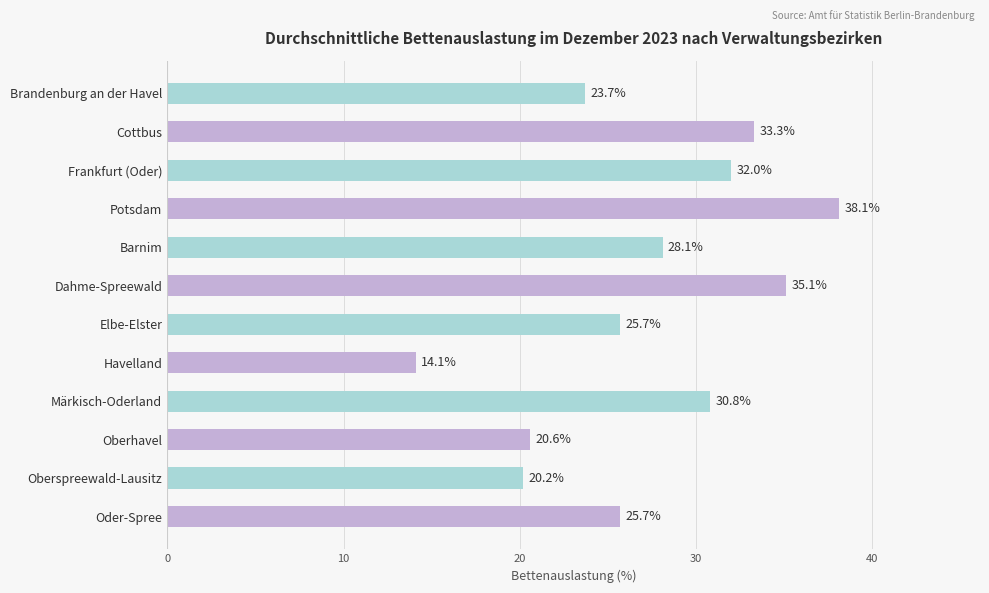

Which label corresponds to the largest value in the chart?

Potsdam